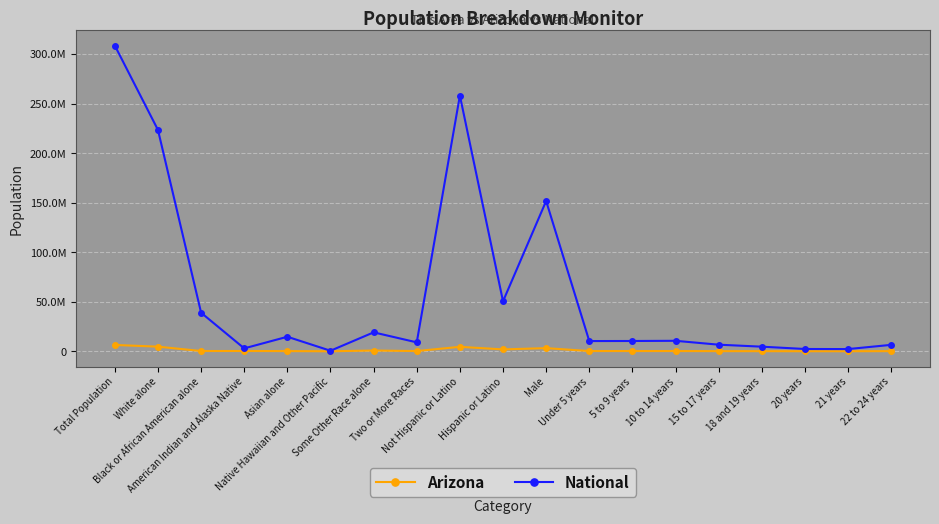

True or false: National has a value of 19107368 at Some Other Race alone.

True